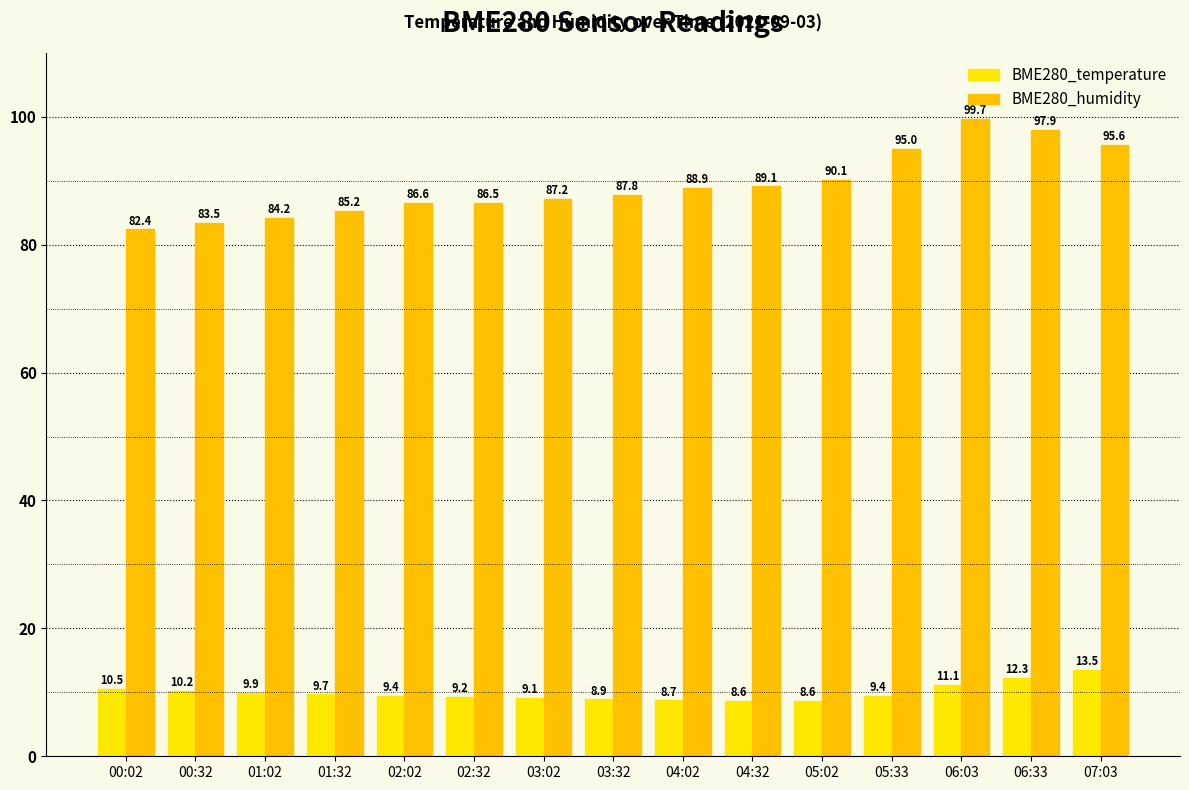

What is the minimum value shown in the chart?

8.6